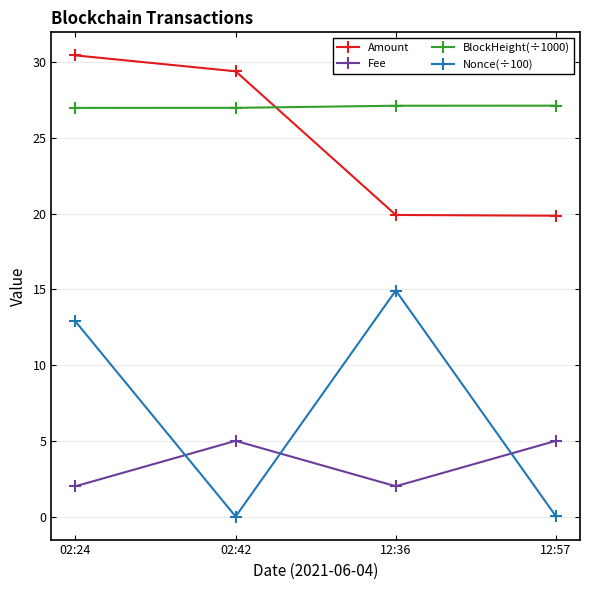

True or false: Fee and BlockHeight(÷1000) cross at least once.

False